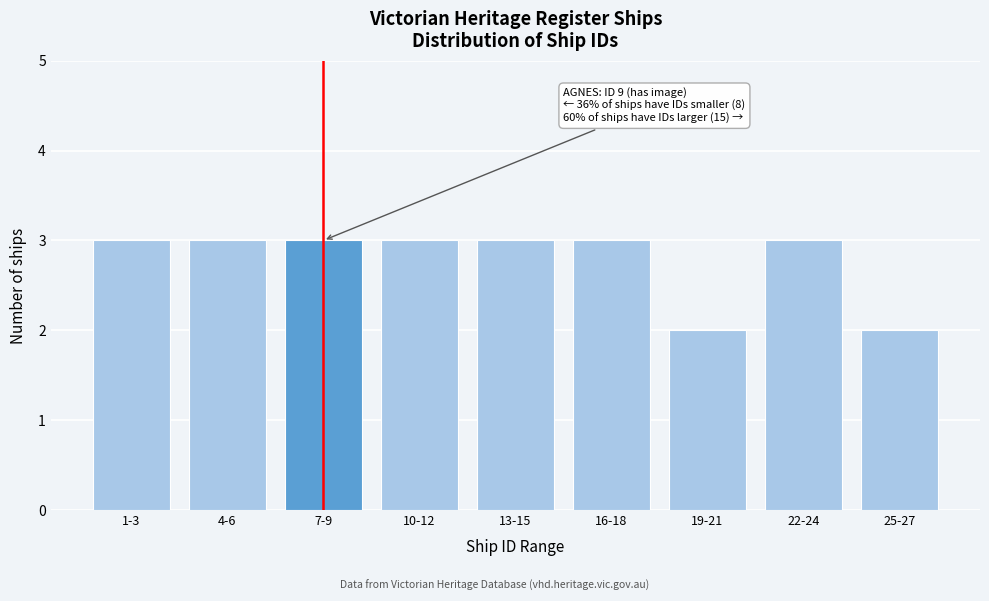

Reading right to left, what are all the values shown in this chart?

25-27=2	22-24=3	19-21=2	16-18=3	13-15=3	10-12=3	7-9=3	4-6=3	1-3=3